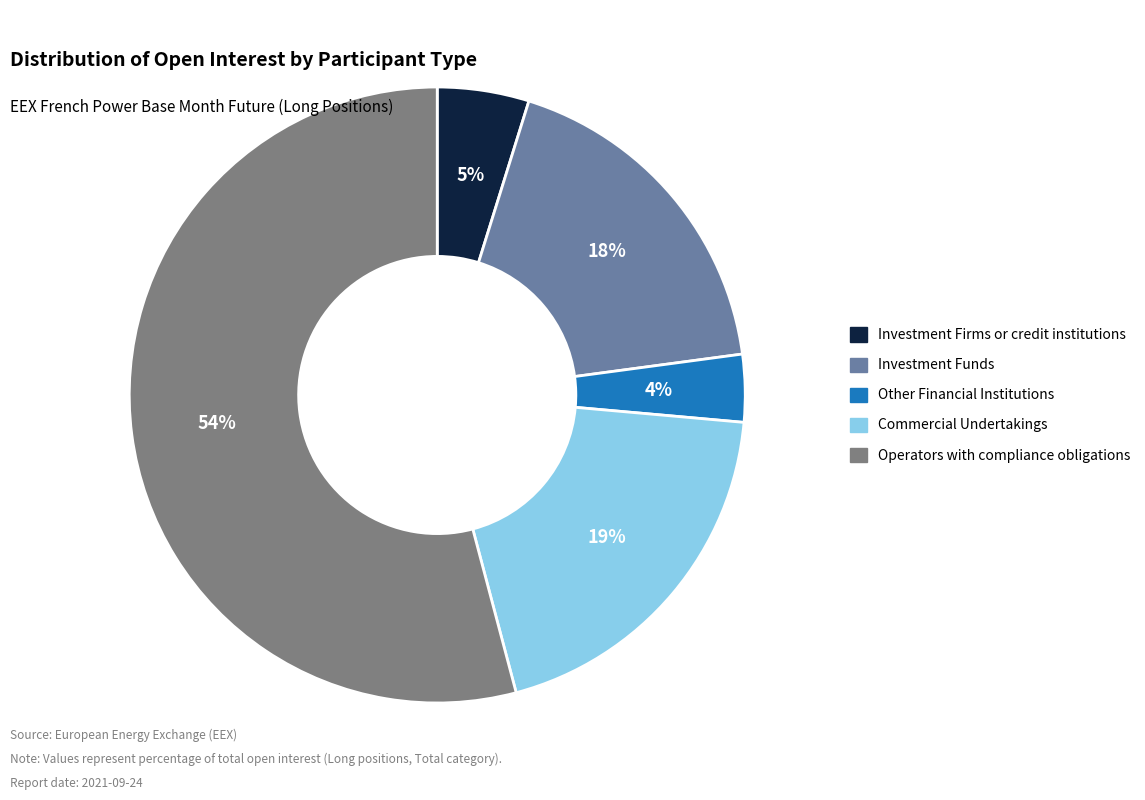

Which category has the smallest portion of the pie?

Other Financial Institutions